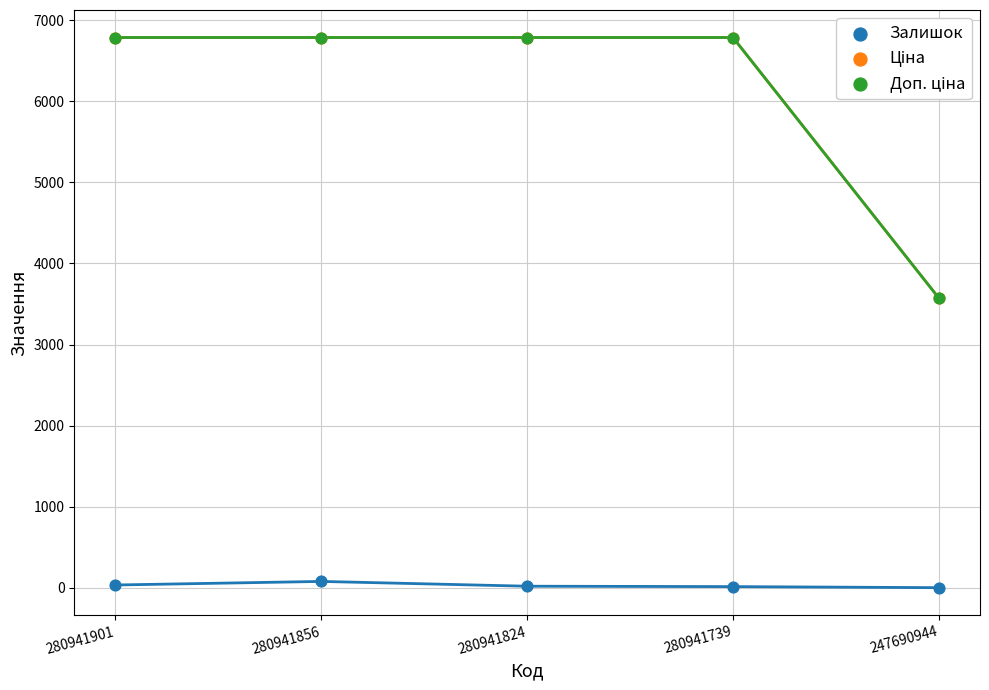

Which series contains the lowest Y value?

Залишок